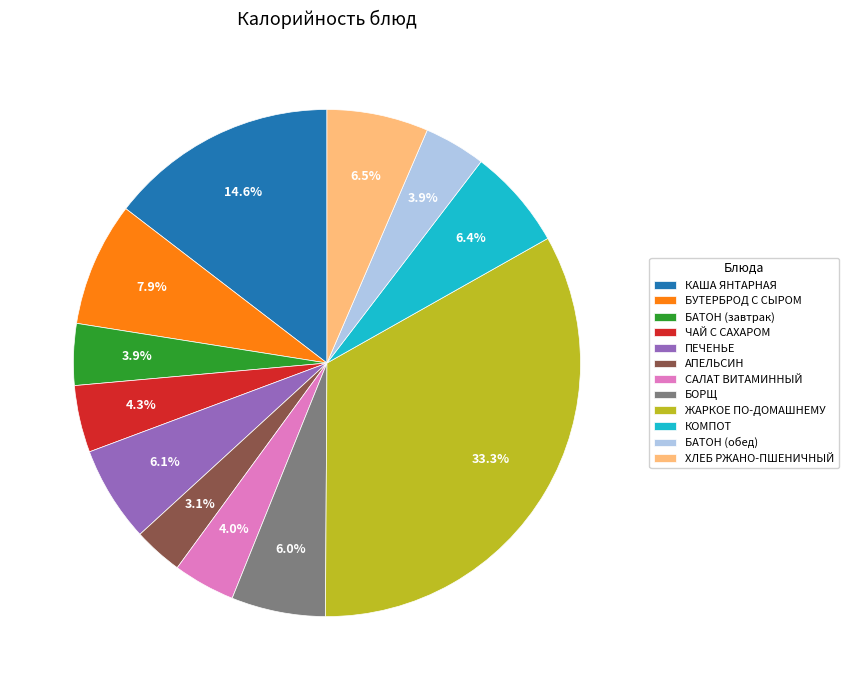

Approximately how many times larger is the value at КОМПОТ compared to ЧАЙ С САХАРОМ?

1.5